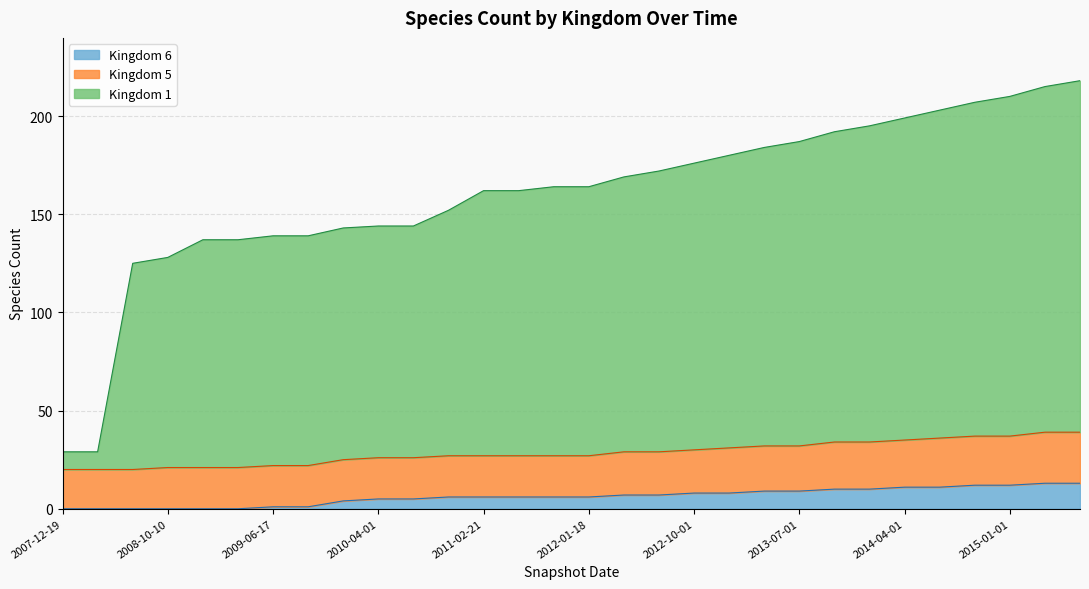

What are all the series names shown in the legend?

Kingdom 6, Kingdom 5, Kingdom 1